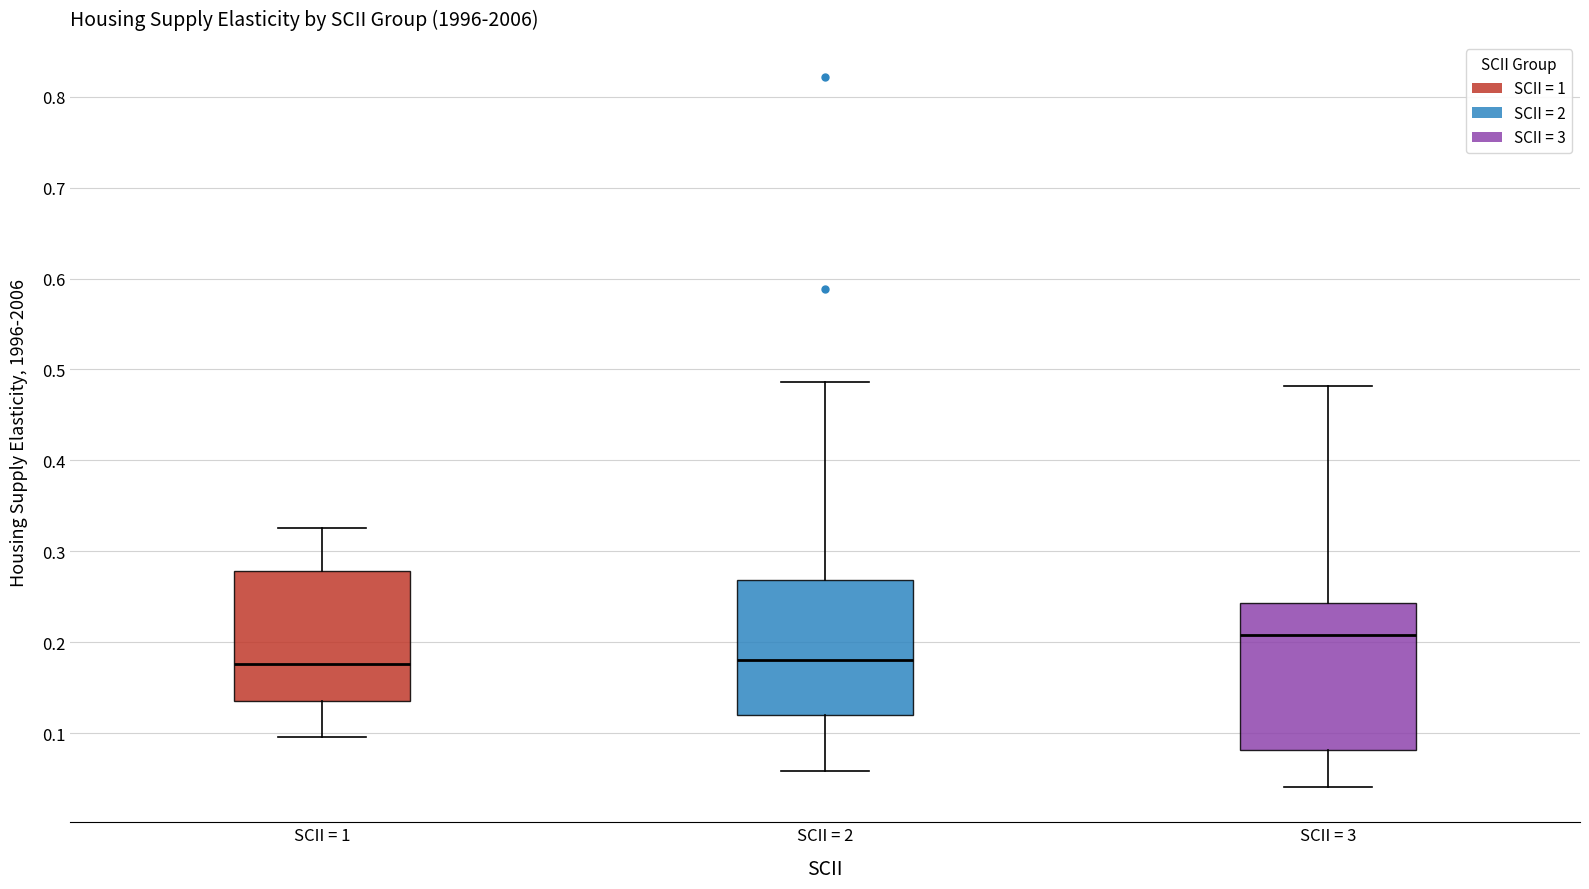

Comparing the boxes themselves (not the whiskers), which one is the tallest?

SCII = 3